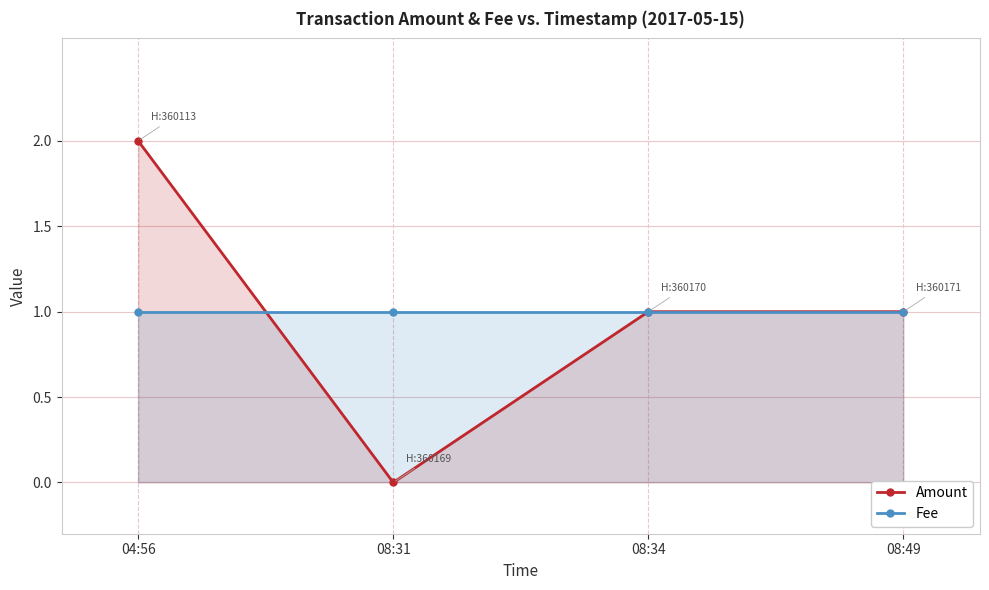

At which category is the sum across all series the highest?

04:56